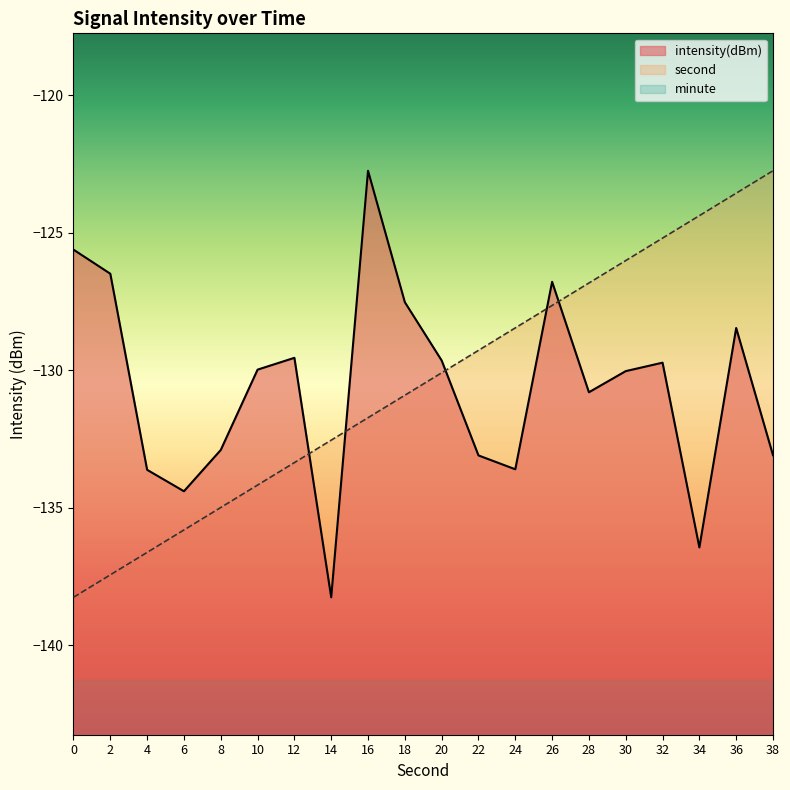

The value of second at 36 is -123.6. True or false?

True